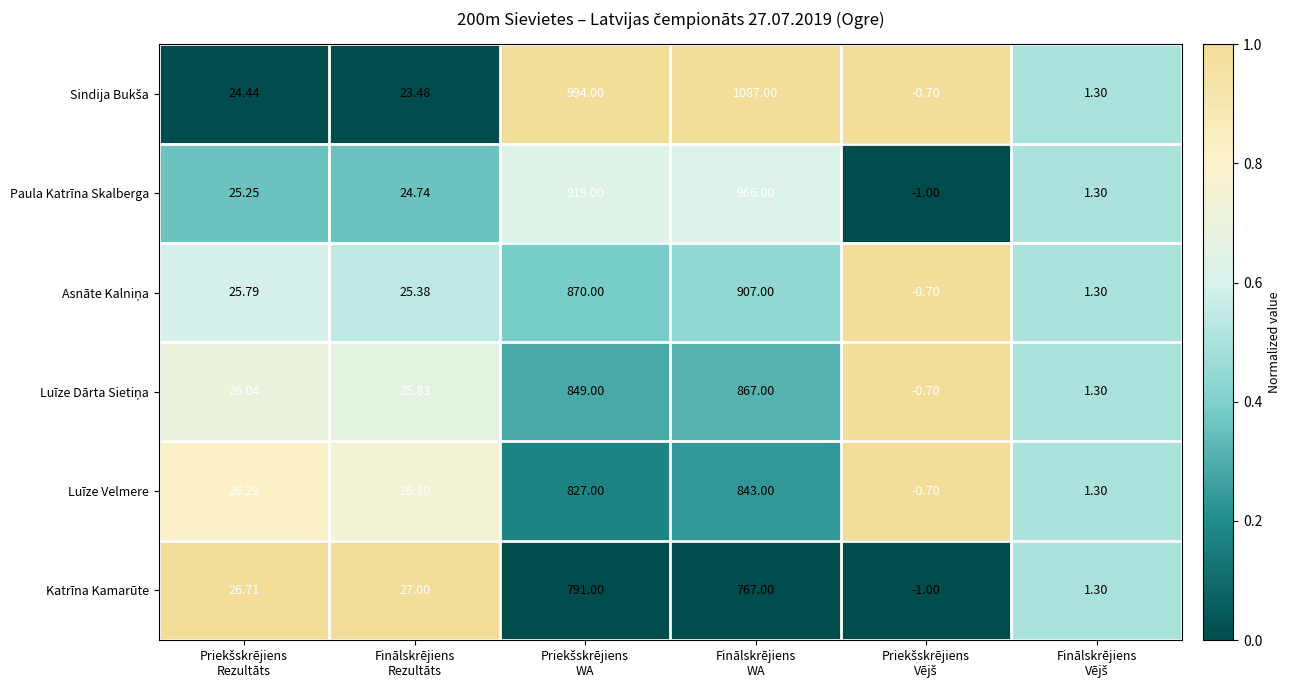

How many values in the Paula Katrīna Skalberga series are below 25?

3